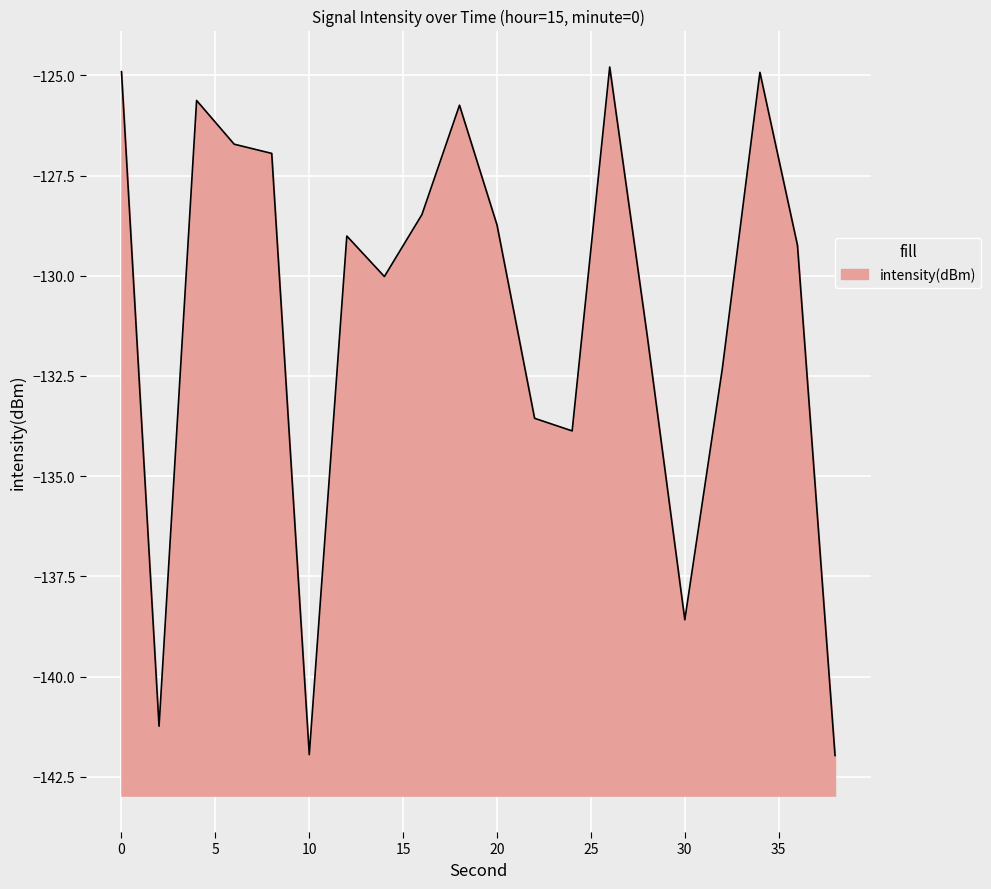

The value at 8 is -203.5. True or false?

False